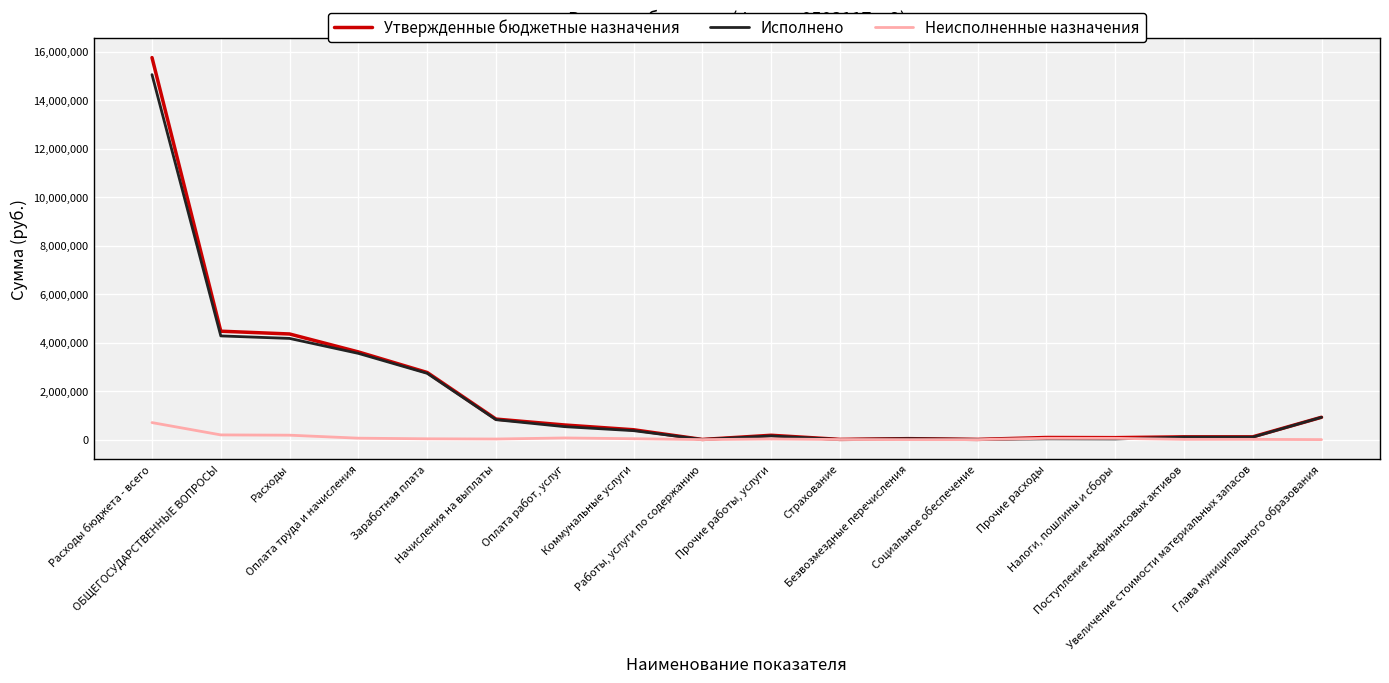

Which series has the largest range (max minus min)?

Утвержденные бюджетные назначения